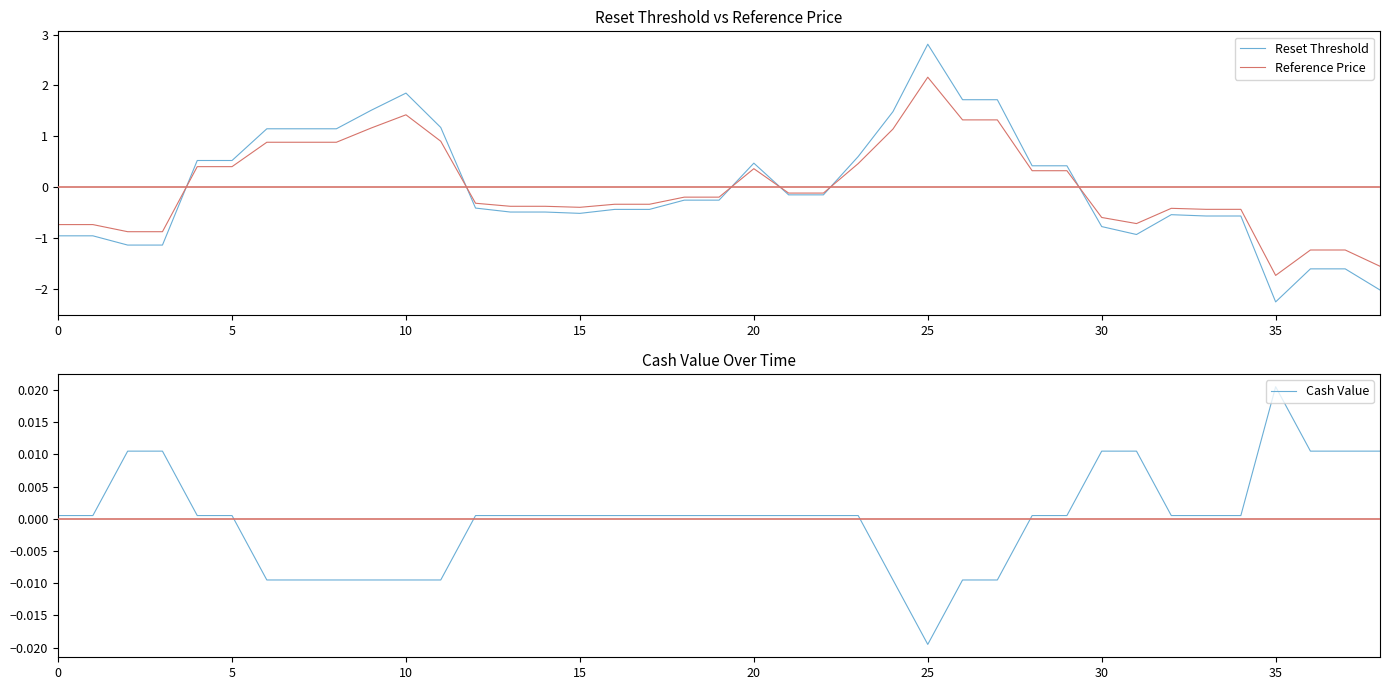

The value of Reset Threshold at 28 is 0.4. True or false?

True